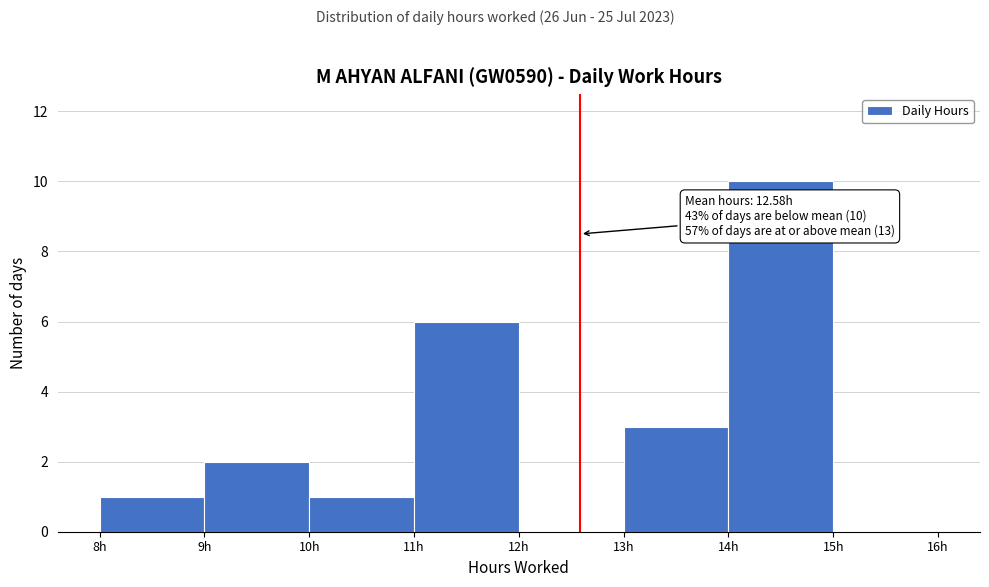

Over which range of the x-axis is the bar tallest?

14 to 15